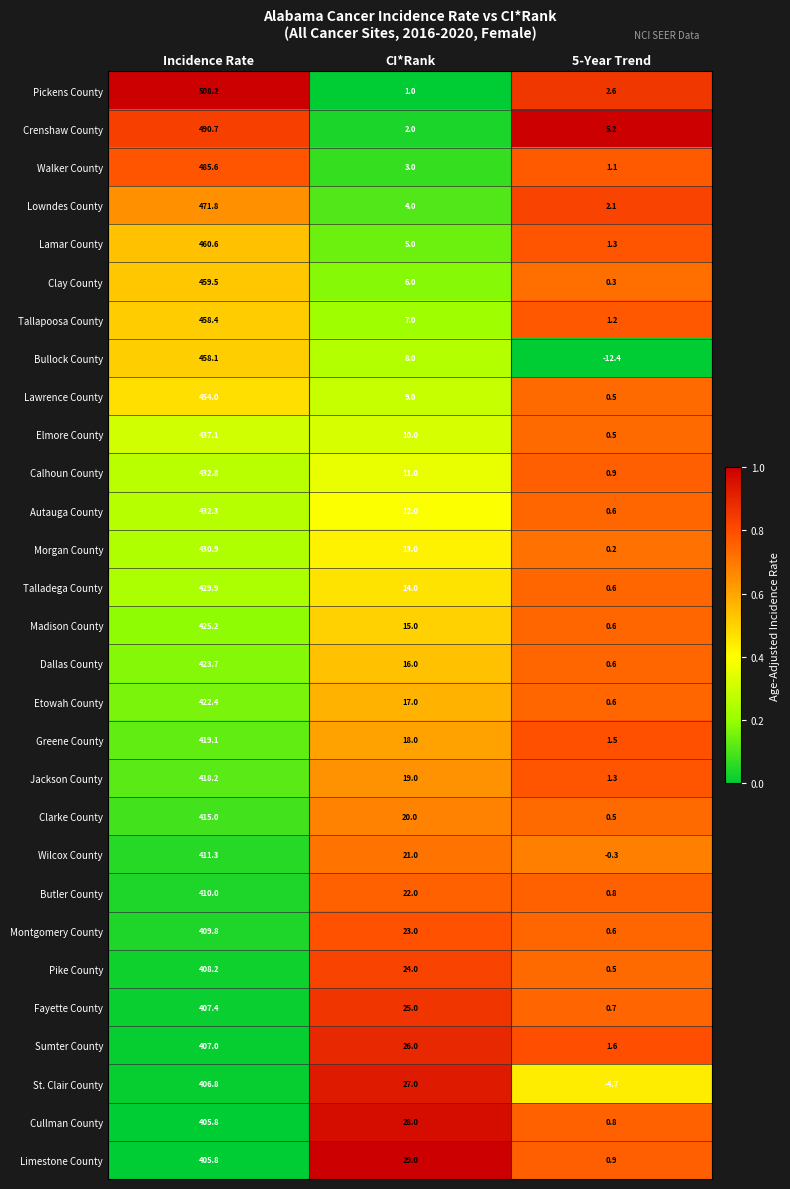

What is the approximate value of Pickens County at Incidence Rate?

508.2